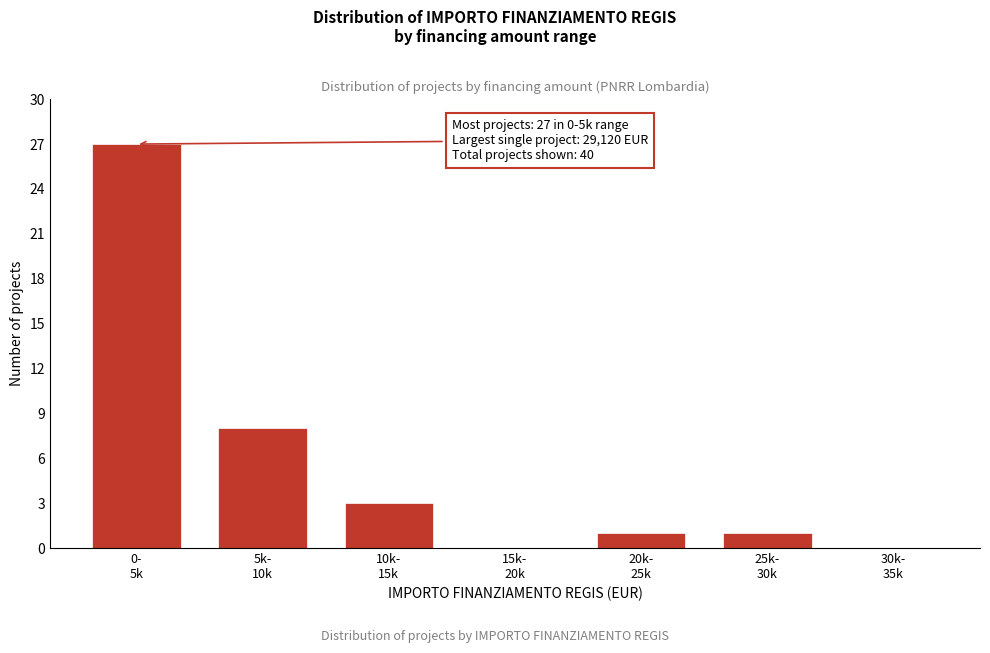

What is the sum of all values?

40